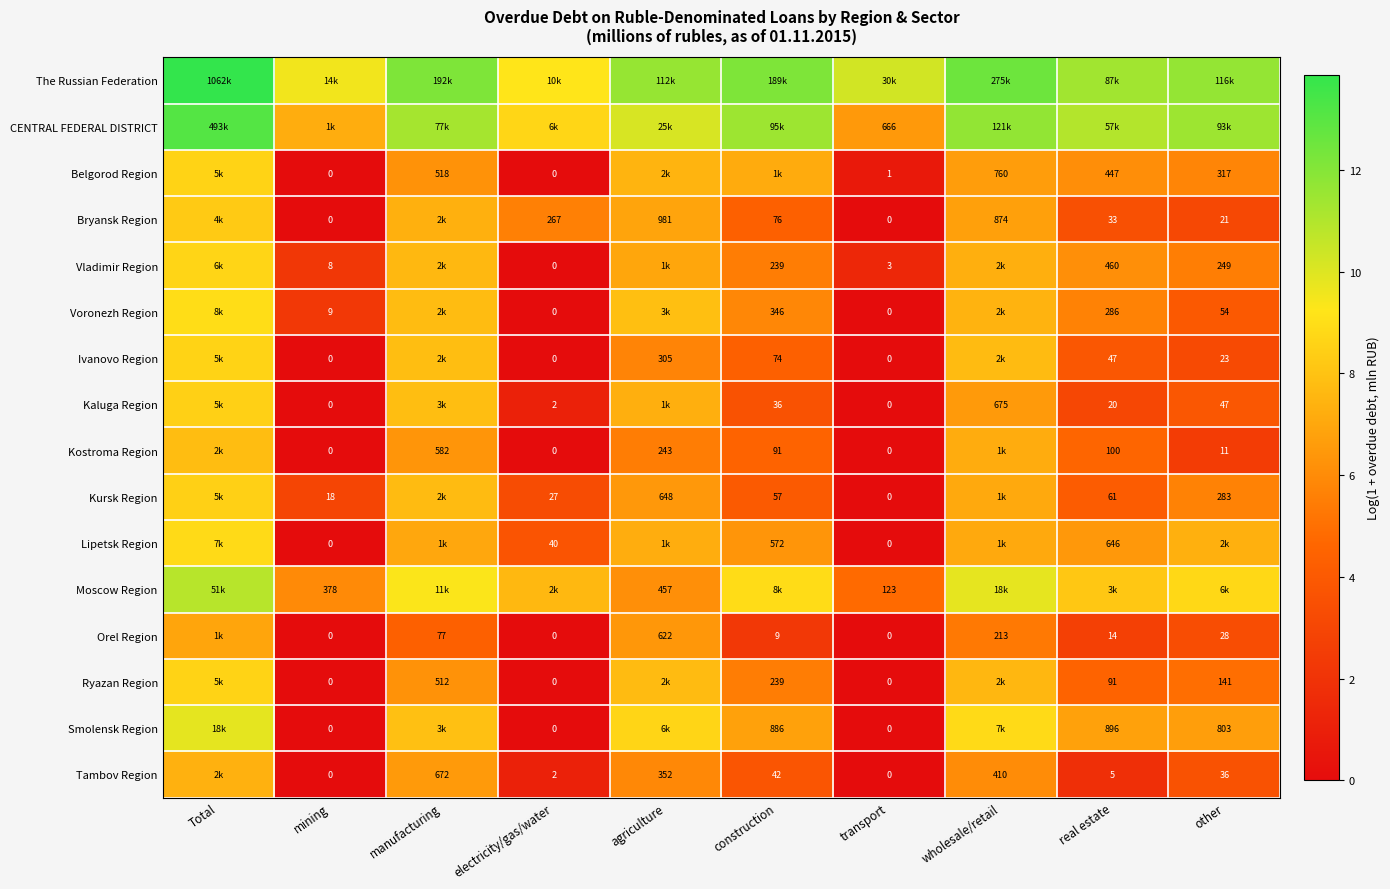

How many series are shown in this chart?

16